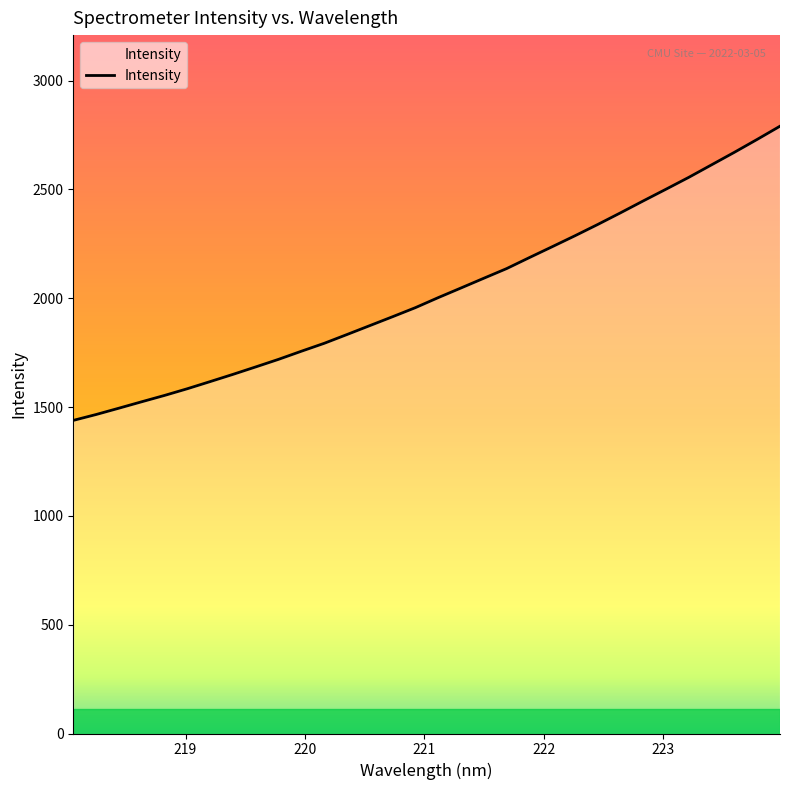

What is the difference between the second highest and second lowest values?

1264.2